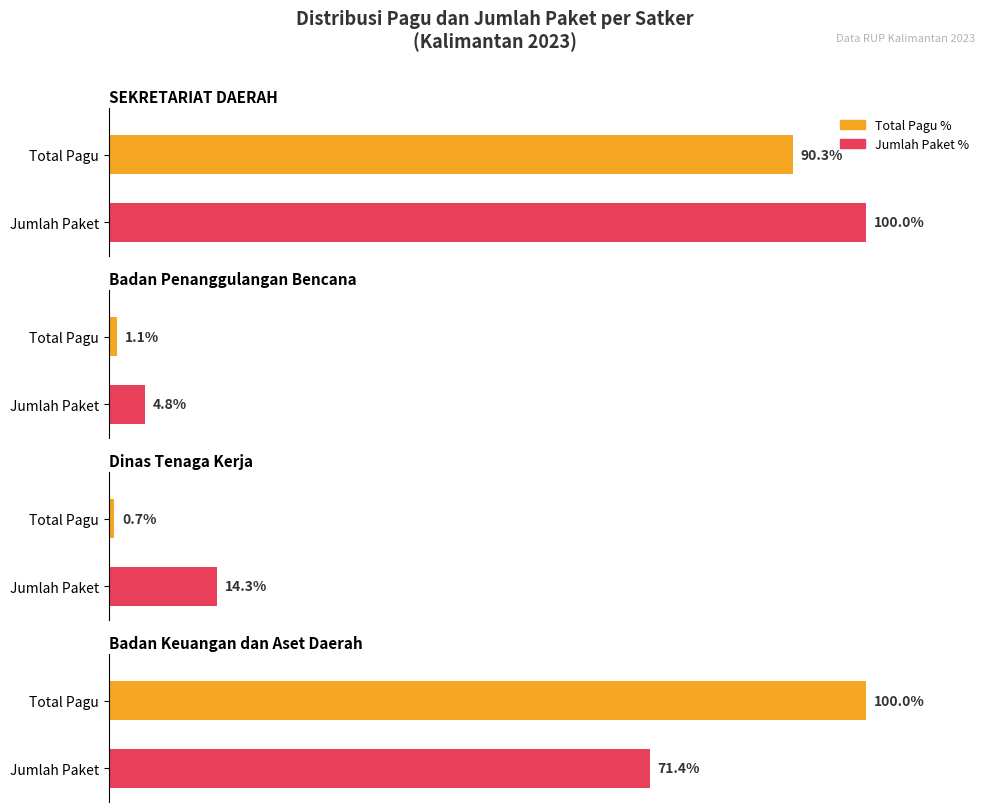

Between Badan Keuangan dan Aset Daerah and Badan Keuangan dan Aset Daerah, which is larger?

Badan Keuangan dan Aset Daerah